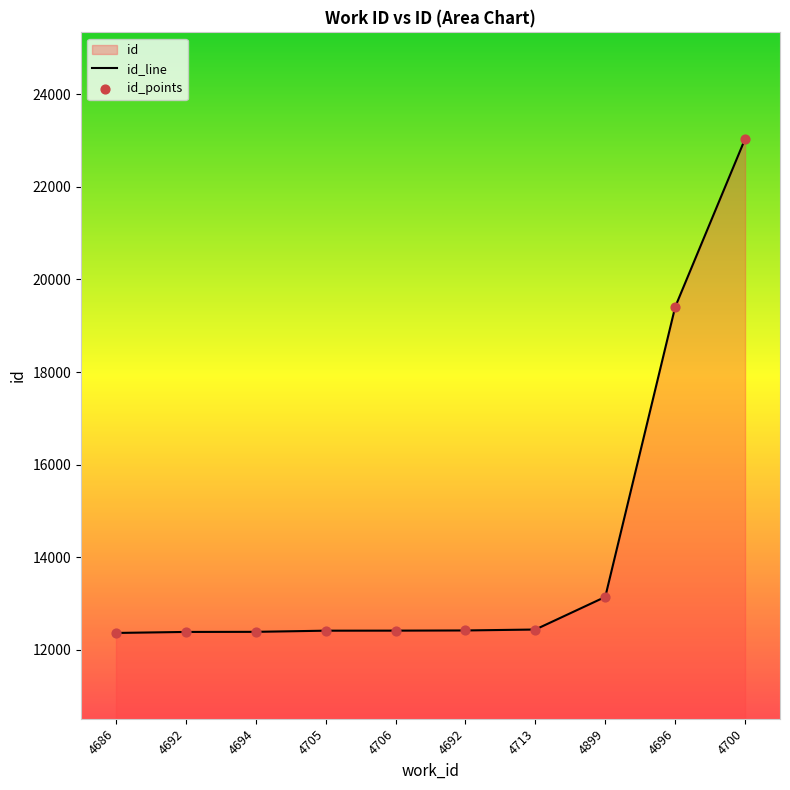

Which has a higher value, 4706 or 4692?

4692